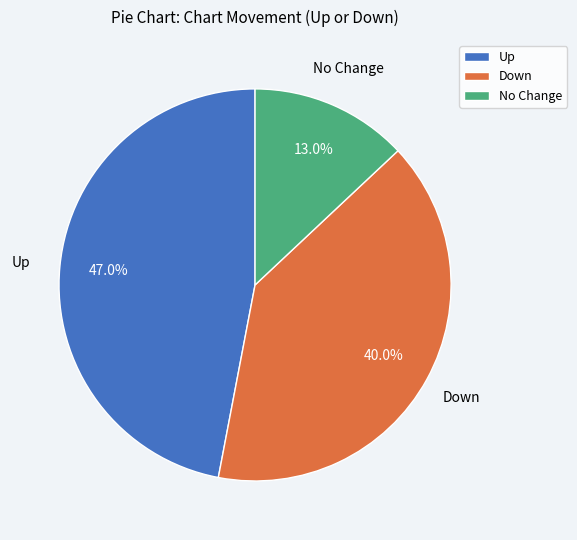

Which category has the biggest portion of the pie?

Up